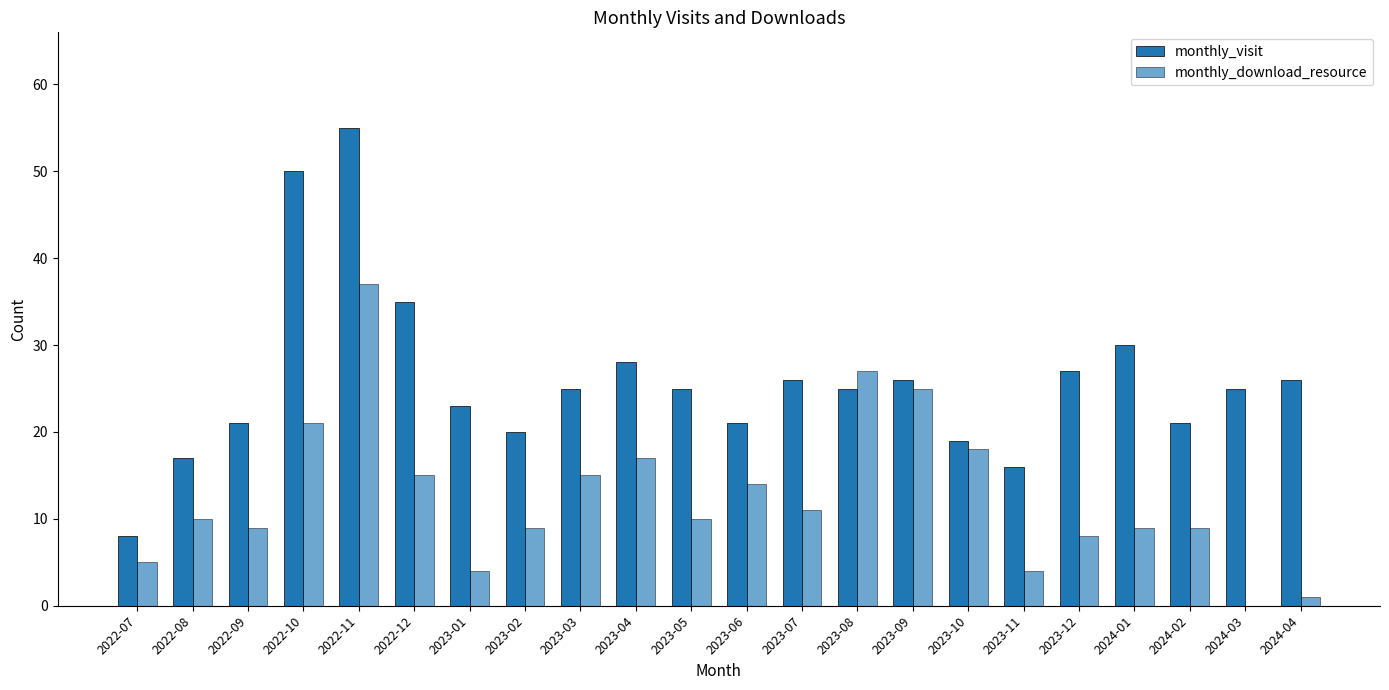

How many groups of bars are there?

22